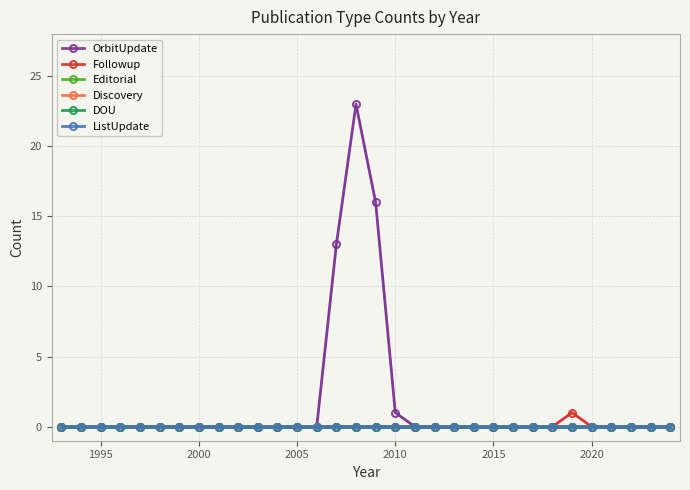

What are all the series names shown in the legend?

OrbitUpdate, Followup, Editorial, Discovery, DOU, ListUpdate